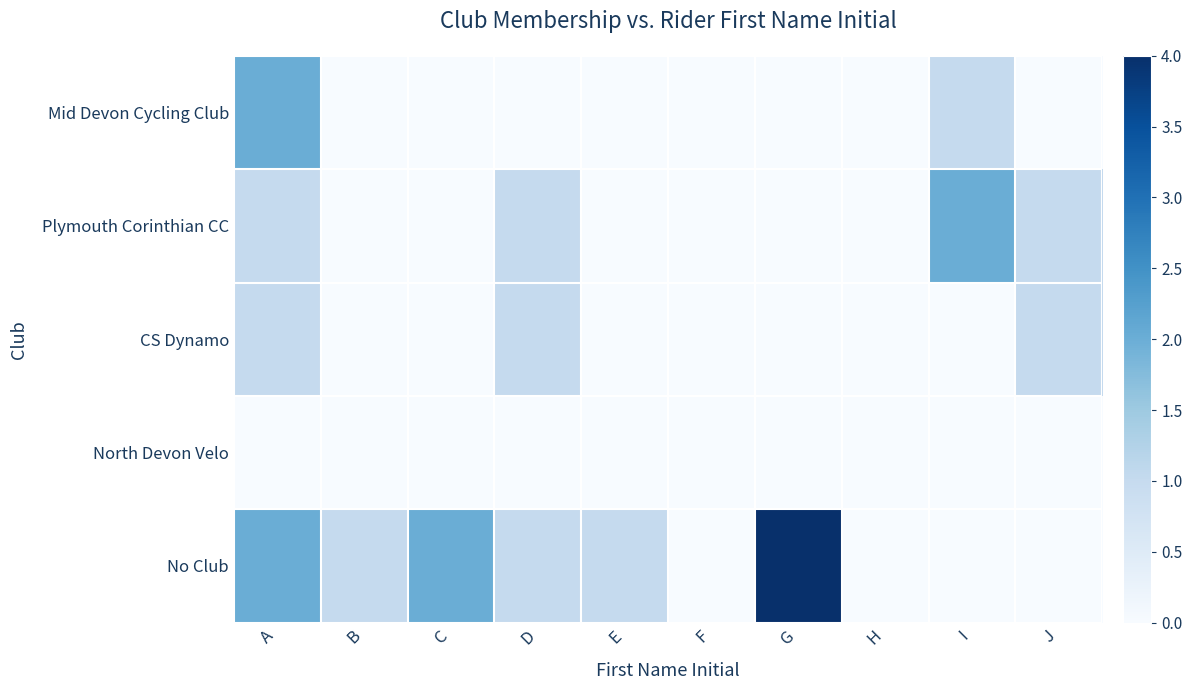

At E, list the series in order from smallest to largest.

Mid Devon Cycling Club, Plymouth Corinthian CC, CS Dynamo, North Devon Velo, No Club